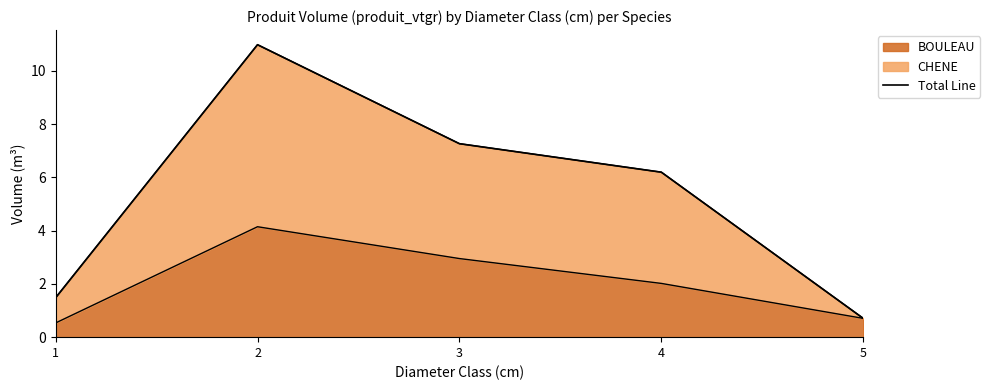

What is the ratio of the value at 3 to the value at 2?

0.7